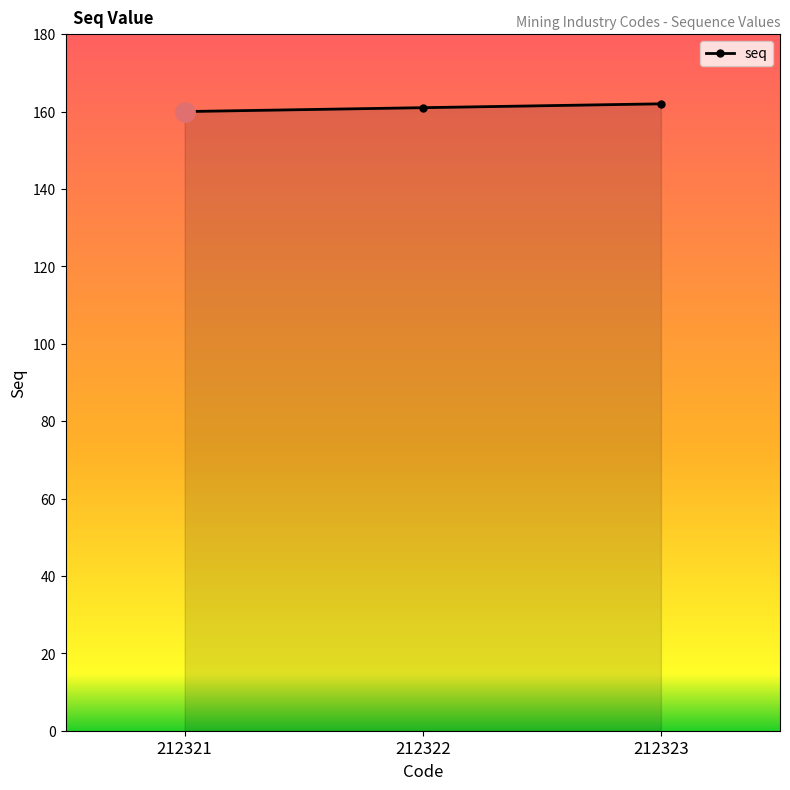

What is the value of the 3rd point from the left?

162